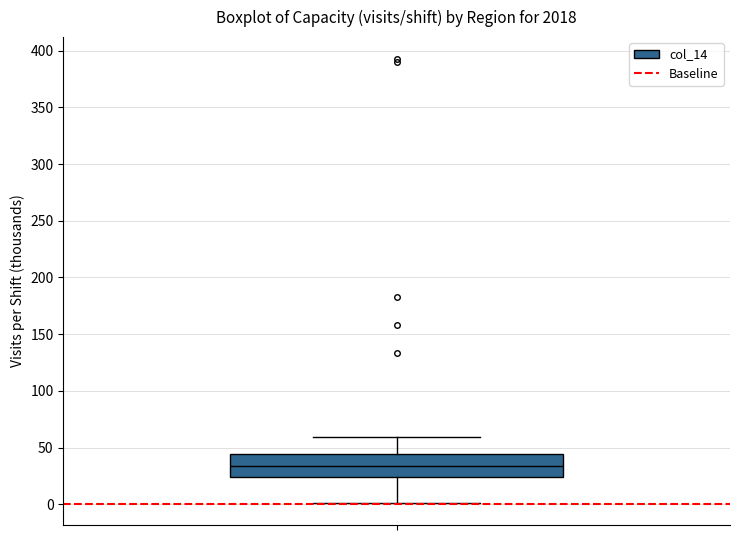

Where does the median line of the box sit on the y-axis? The values are not printed on the chart, so give them approximately, as read against the axis.

35